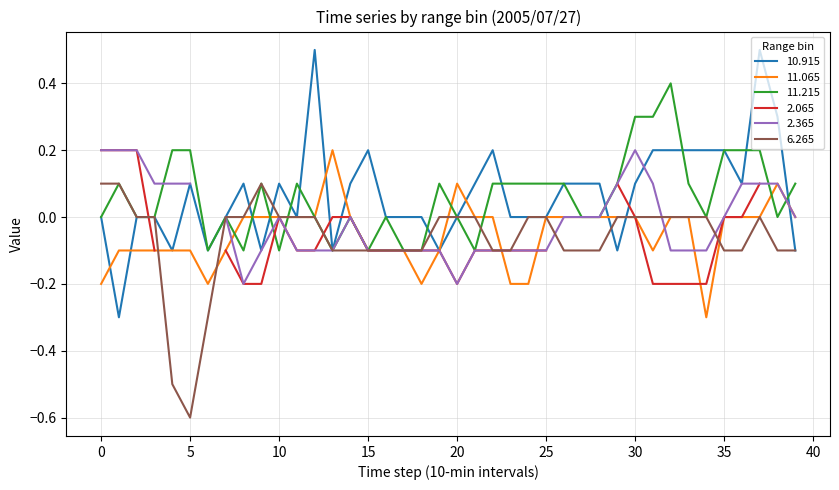

Which has a higher value, 2005/07/27 02:00 or 2005/07/27 06:20?

2005/07/27 02:00